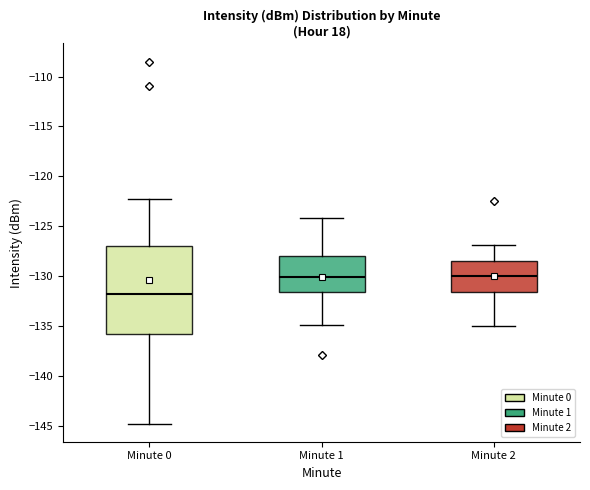

Where is the upper edge of the box for Minute 1 on the y-axis? The values are not printed on the chart, so give them approximately, as read against the axis.

-128.0